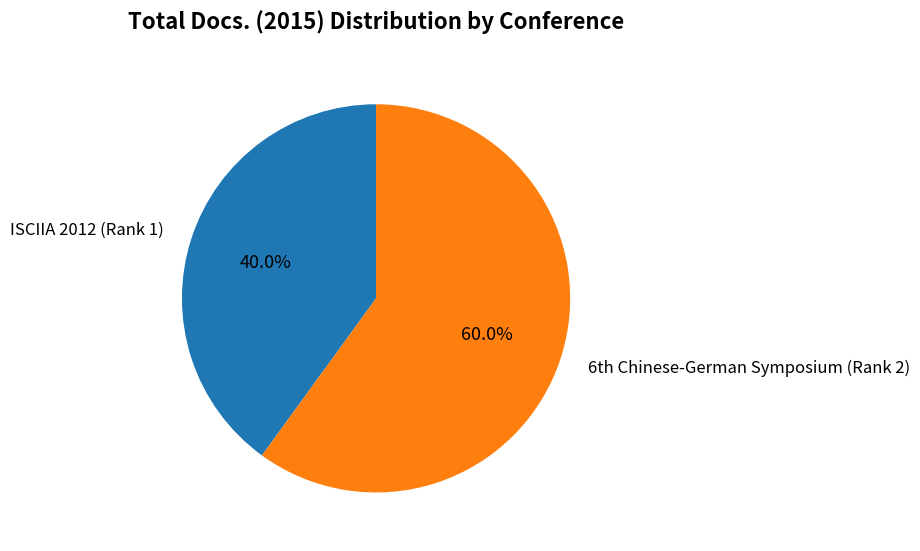

What is the largest slice in the pie chart?

6th Chinese-German Symposium (Rank 2)